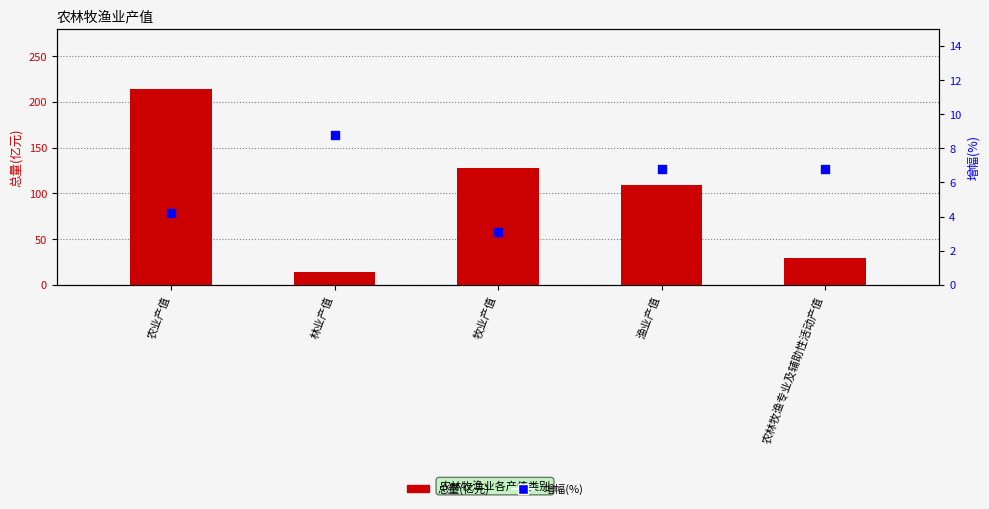

Which series has the largest total across all categories?

总量(亿元)